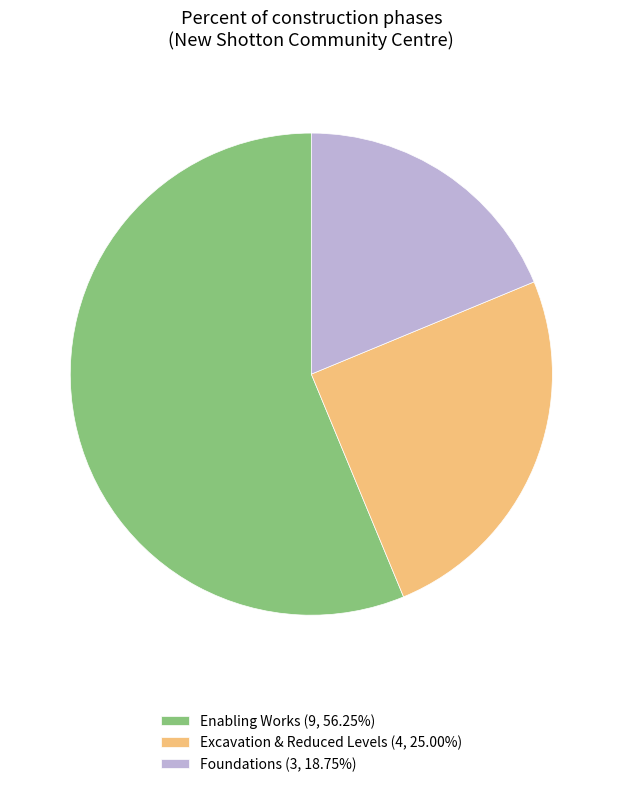

Is there a majority slice in this chart?

Yes